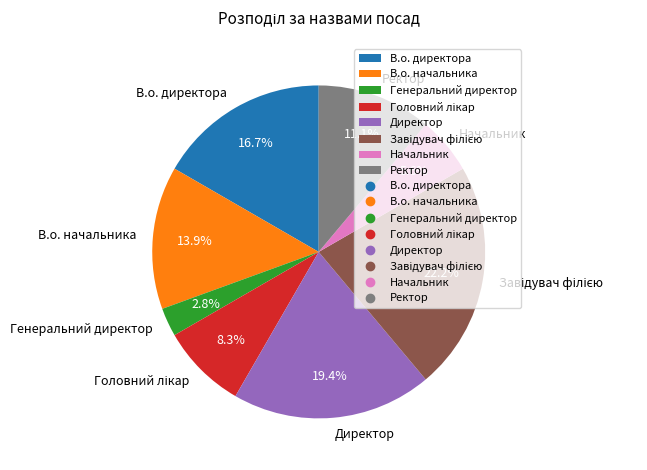

Which category has the smallest portion of the pie?

Генеральний директор